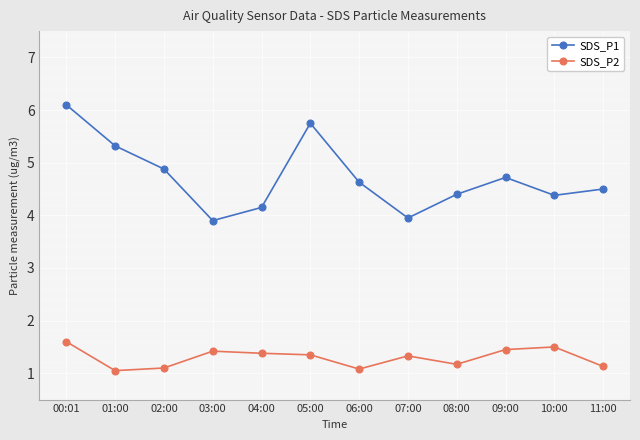

At which category is the sum across all series the highest?

00:01